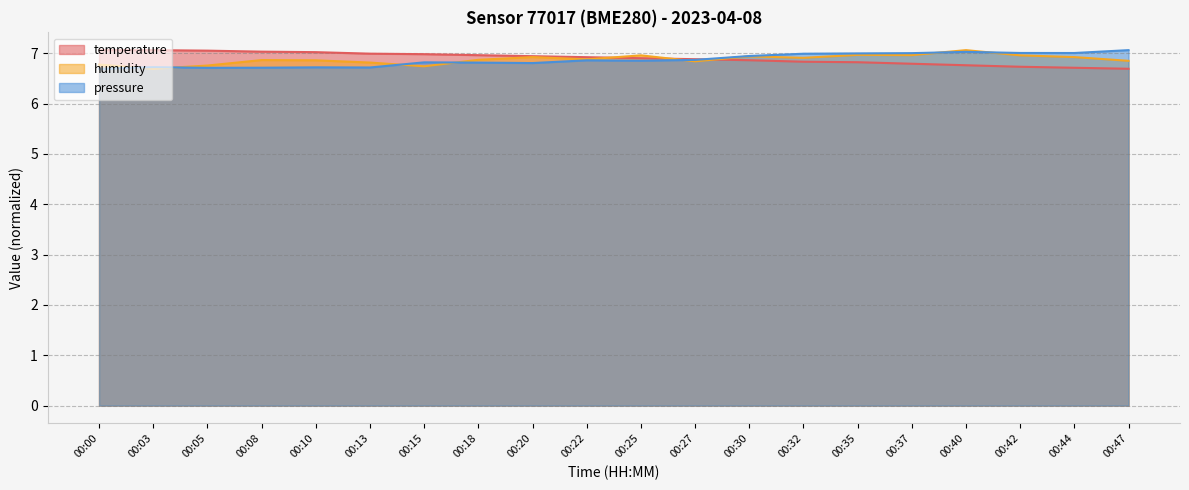

What is the minimum value shown in the chart?

6.7